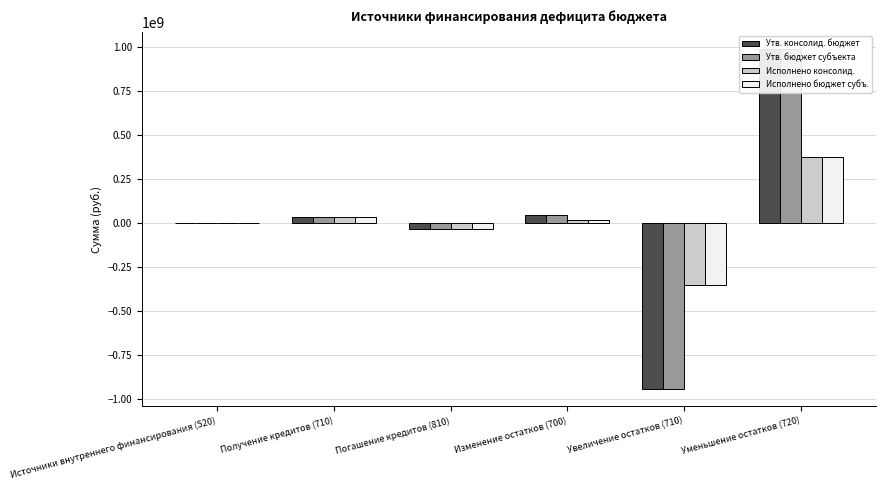

What is the difference between the Утв. консолид. бюджет values at Уменьшение остатков (720) and Погашение кредитов (810)?

1025212482.5